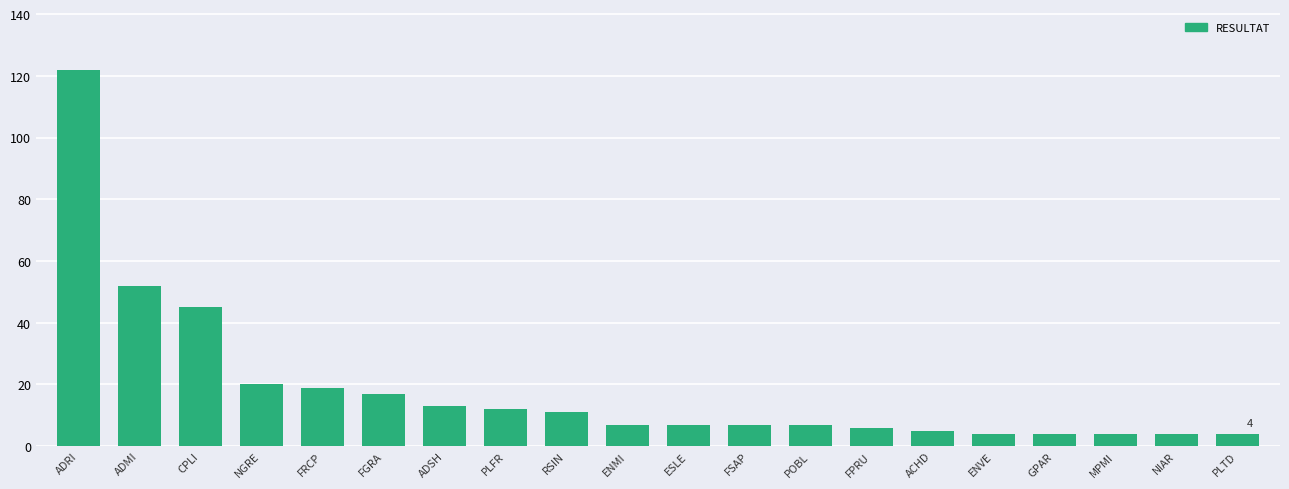

What position from the left is FPRU?

14